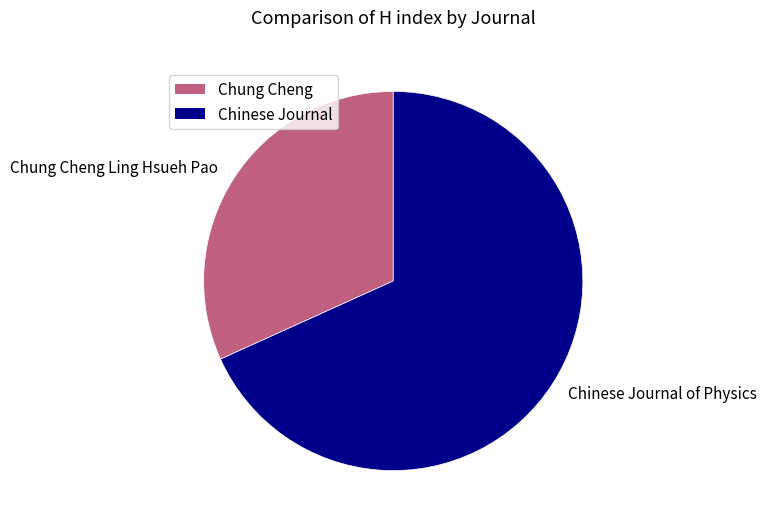

True or false: Chung Cheng Ling Hsueh Pao accounts for 32% of the total.

True